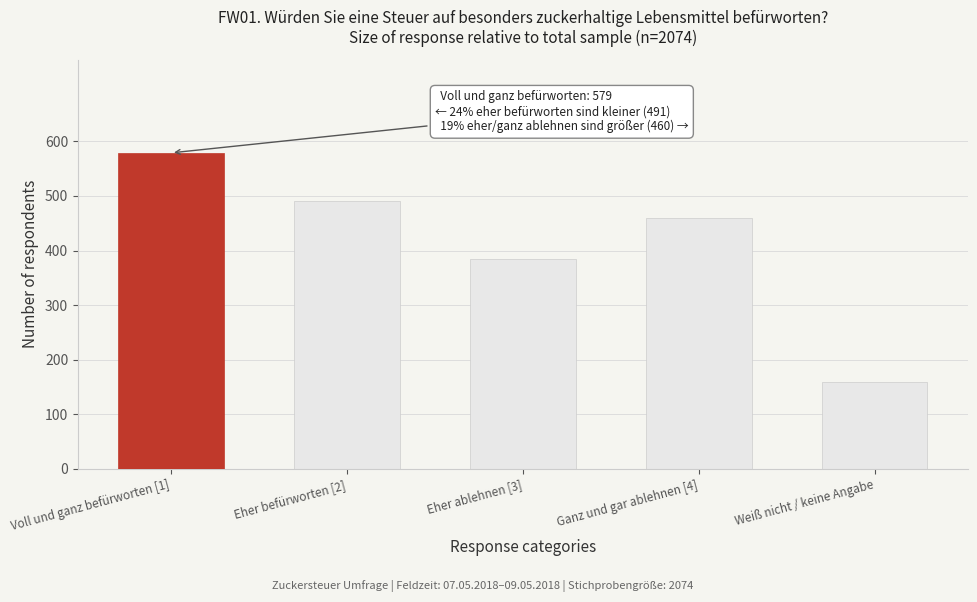

Reading left to right, transcribe all the data shown in this chart.

Voll und ganz befürworten [1]=579	Eher befürworten [2]=491	Eher ablehnen [3]=385	Ganz und gar ablehnen [4]=460	Weiß nicht / keine Angabe=160